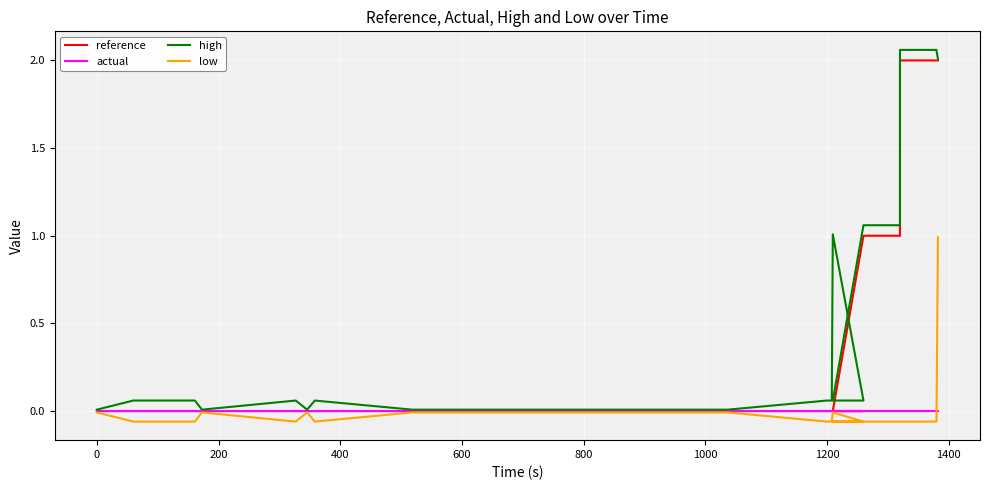

Is the value of reference at 19 greater than the value of low at 39?

No